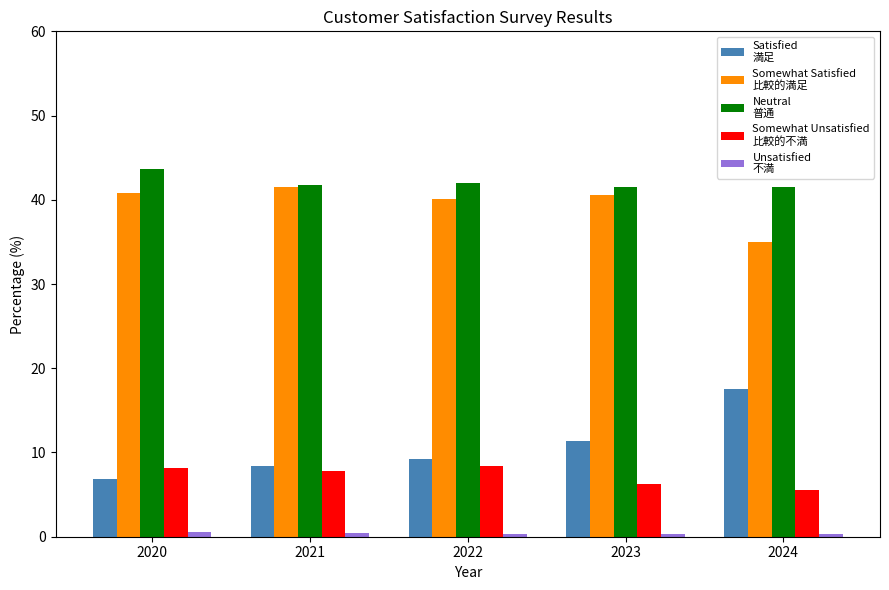

At which category does the chart reach its peak across all series?

2020